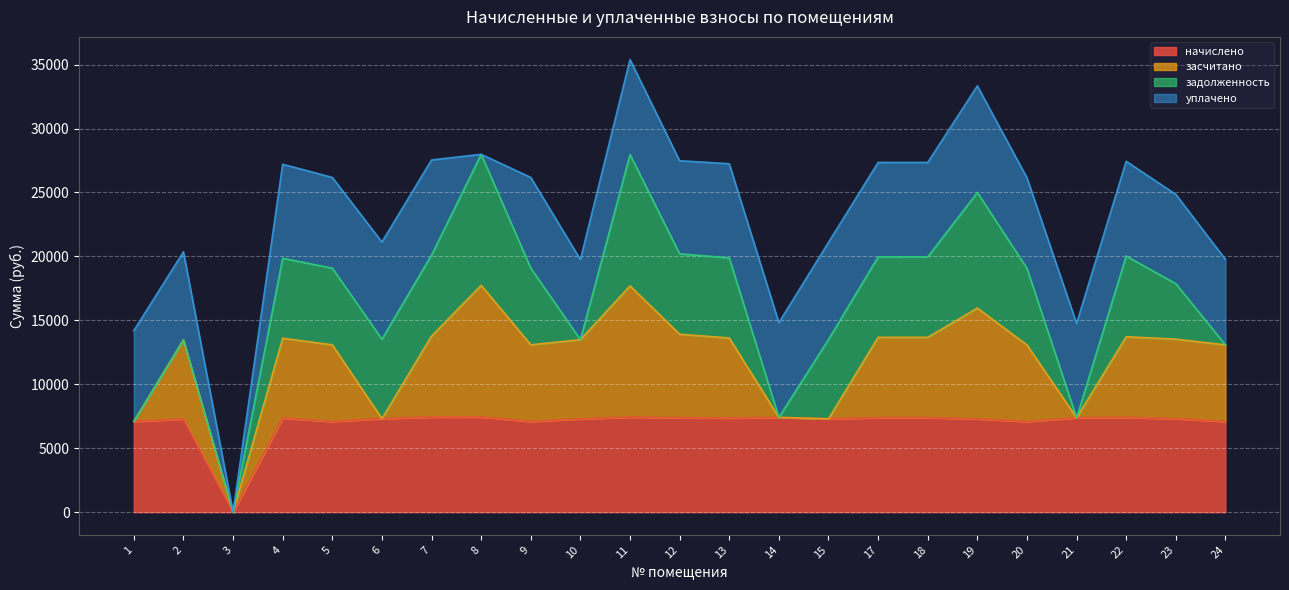

Rank the series by their maximum value, from lowest to highest.

начислено, уплачено, задолженность, засчитано